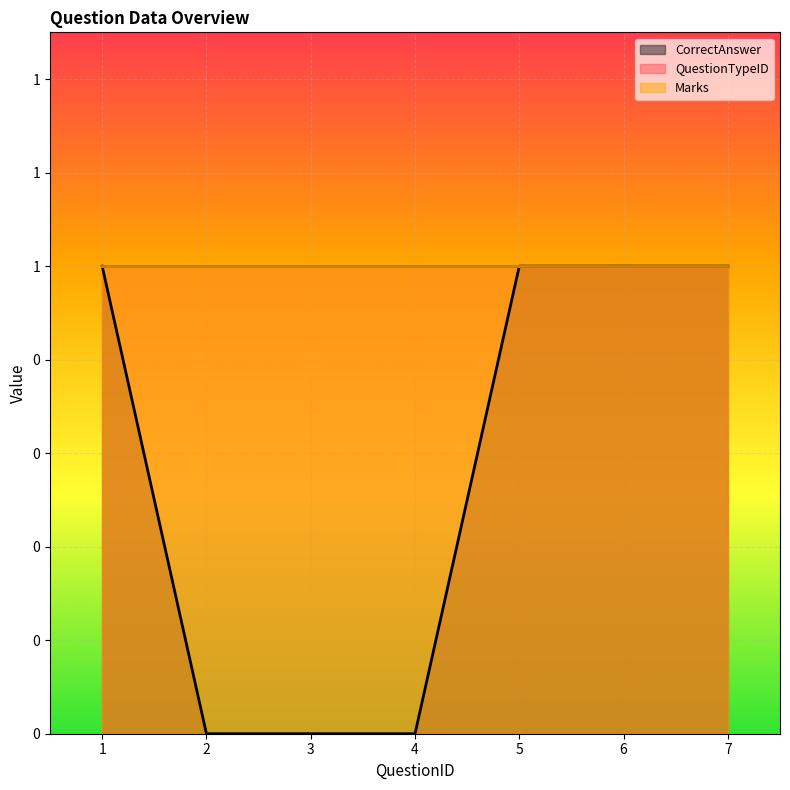

True or false: Marks and CorrectAnswer intersect in this chart.

False